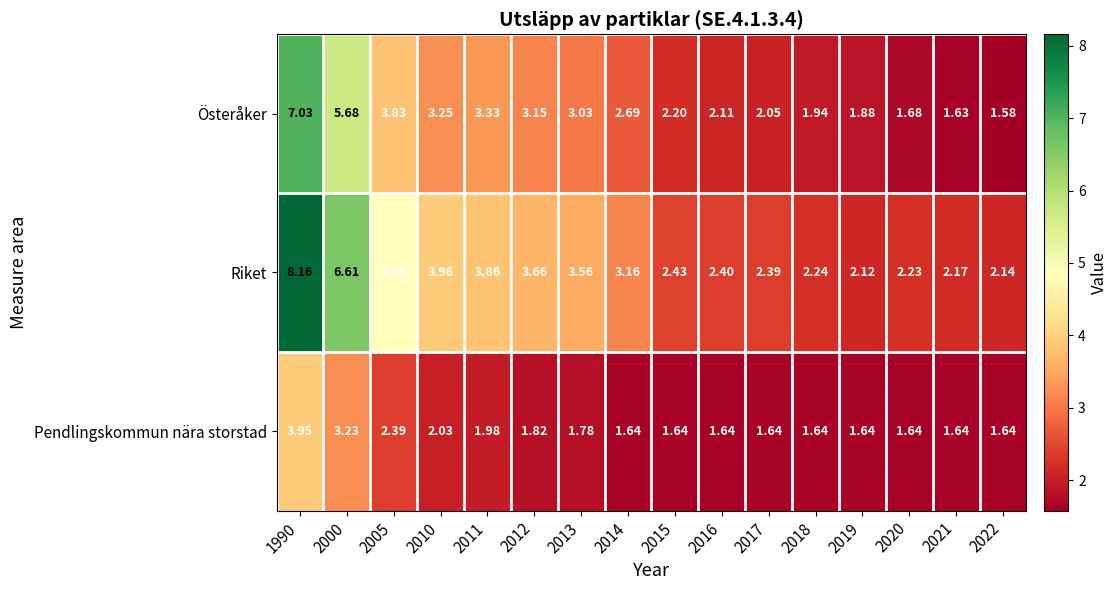

How many data points in Österåker are less than 2?

5